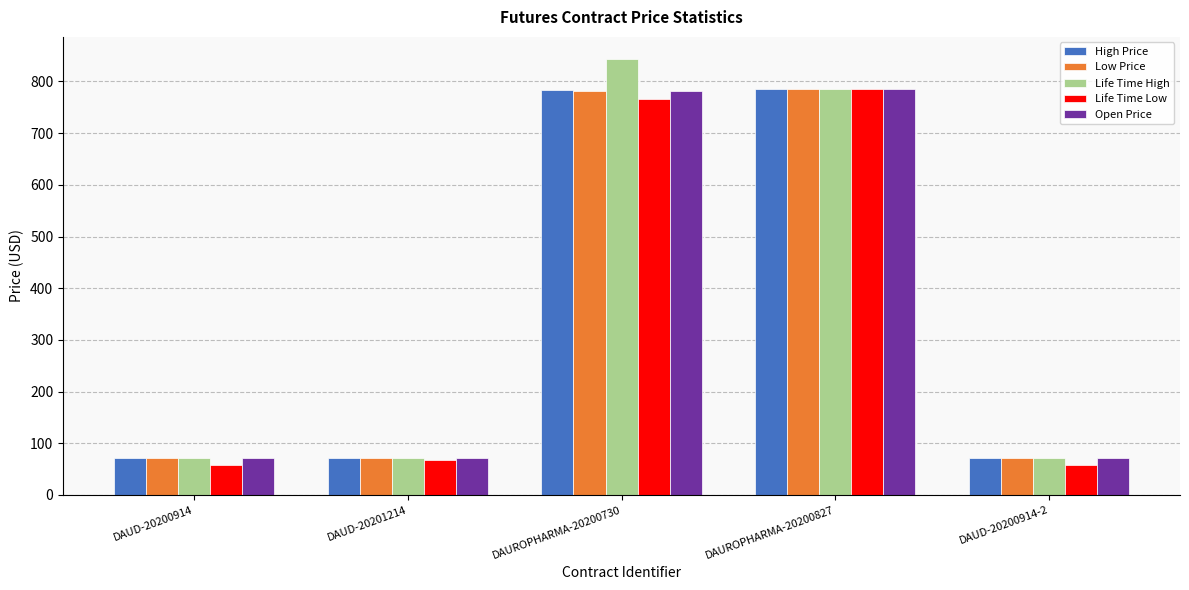

Which series has the largest total across all categories?

Life Time High